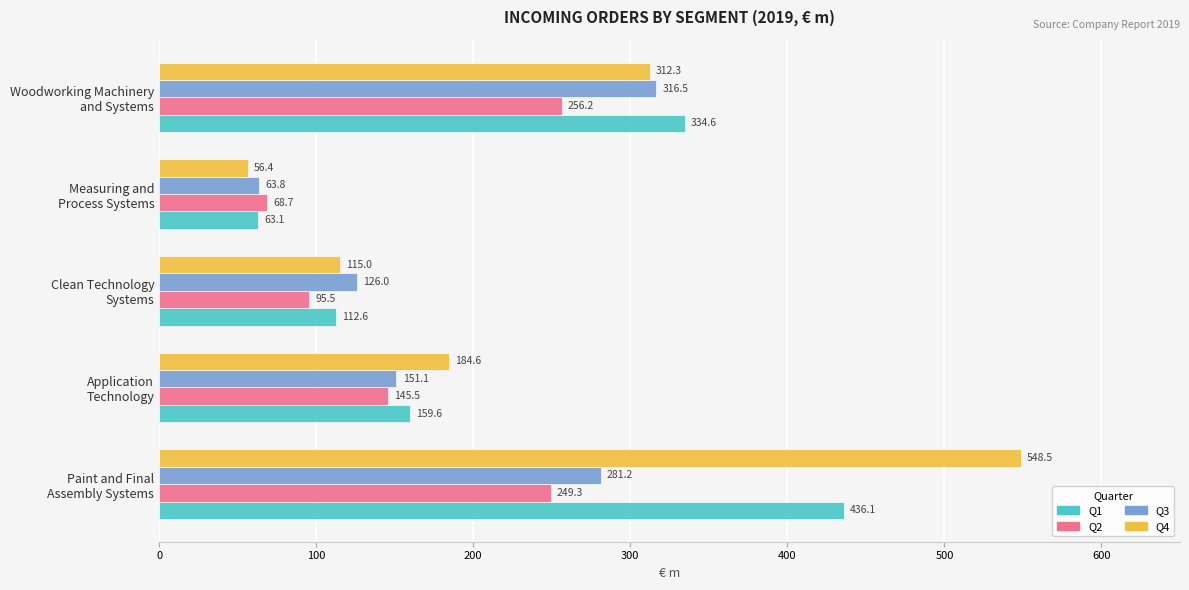

What is the maximum value shown in the chart?

548.5